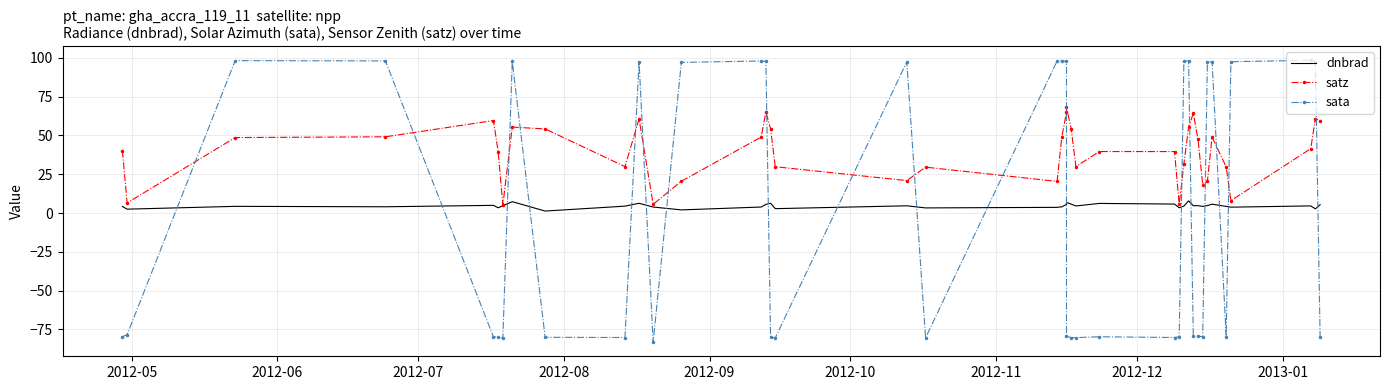

What are all the series names shown in the legend?

dnbrad, satz, sata